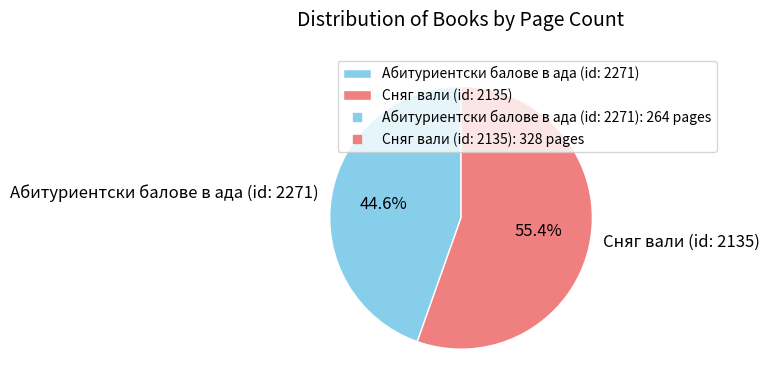

Is there any slice that represents more than half of the pie?

Yes